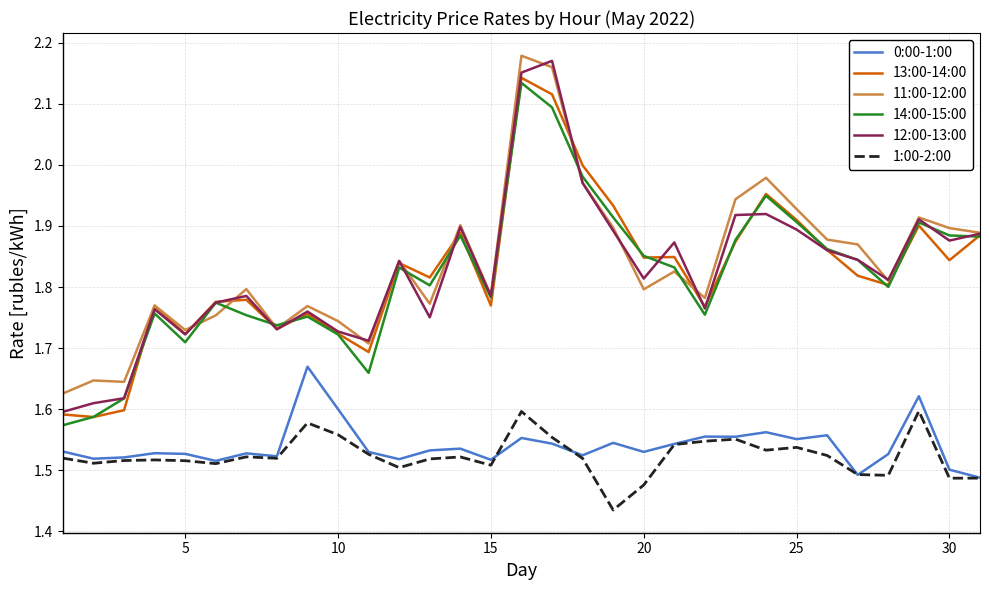

Which series has the largest total across all categories?

11:00-12:00